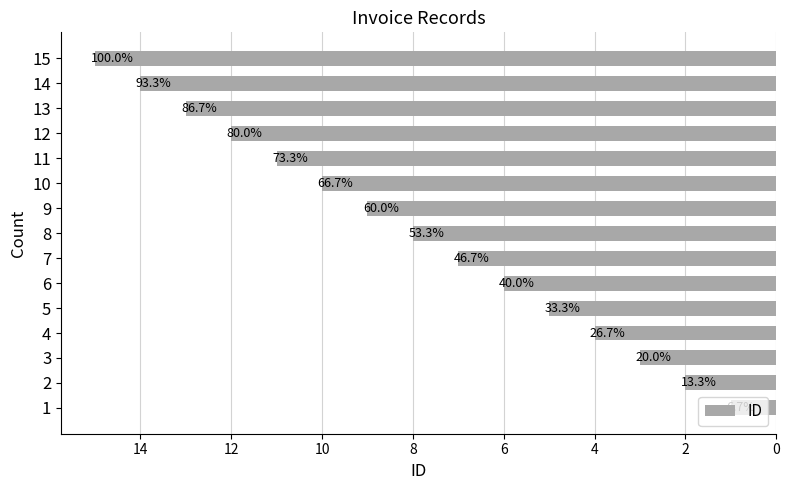

What is the difference between the second highest and second lowest values?

12